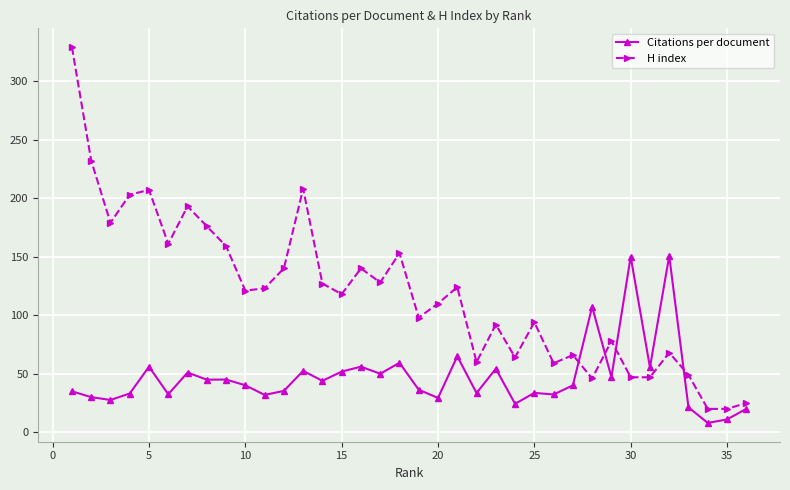

How many times do Citations per document and H index cross each other?

4